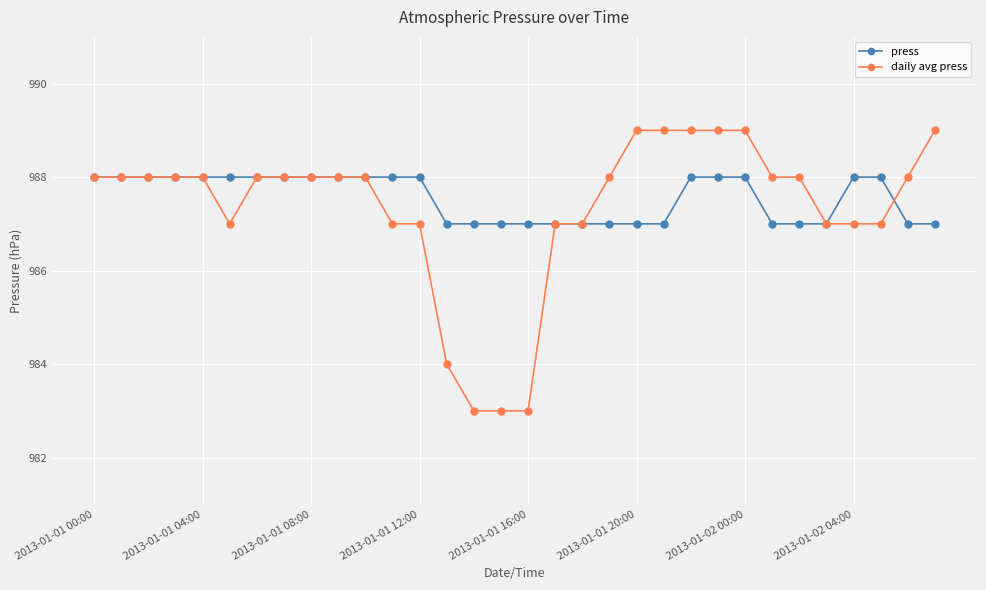

Which series has the widest spread of values?

daily avg press